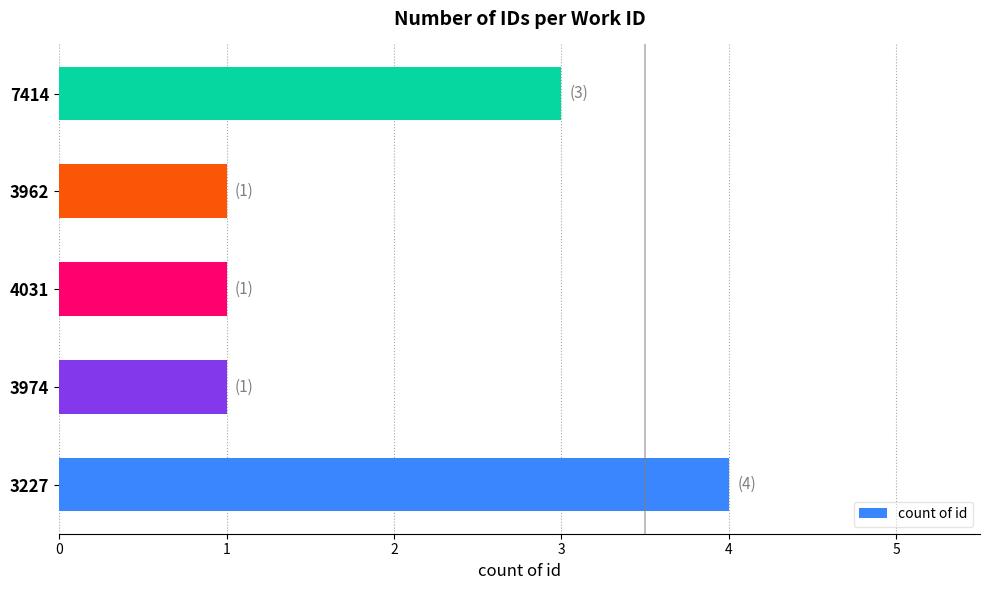

What is the greatest value displayed?

4